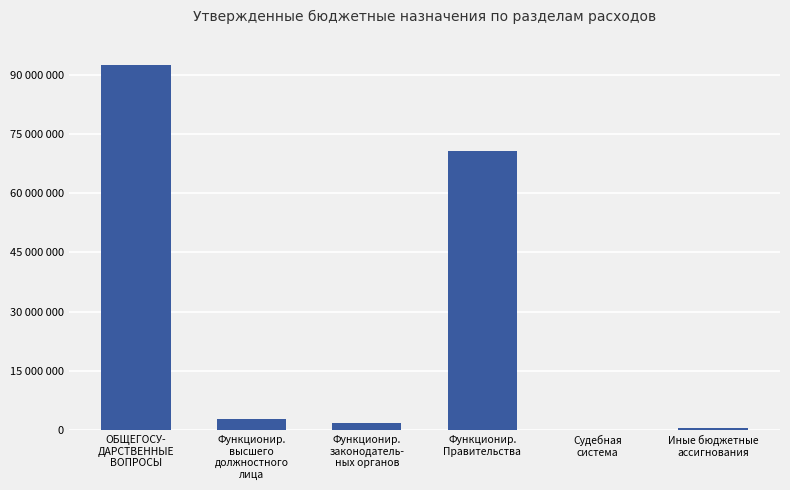

What is the value of the 5th bar from the left?

32700